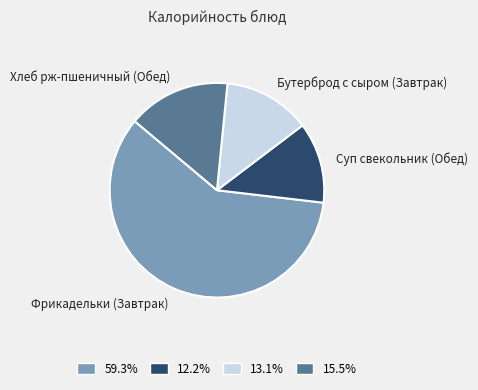

Rank the categories by value from highest to lowest.

Фрикадельки (Завтрак), Хлеб рж-пшеничный (Обед), Бутерброд с сыром (Завтрак), Суп свекольник (Обед)